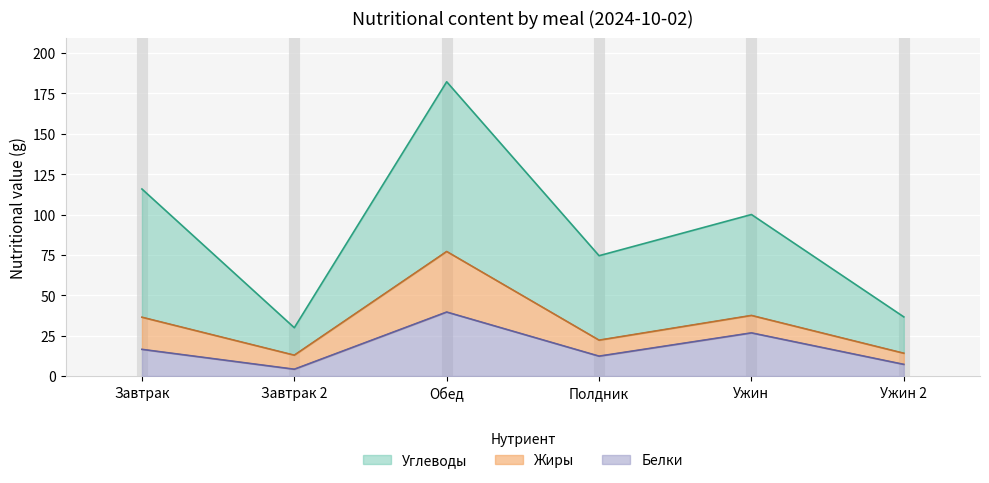

Is it true that Углеводы equals 15.3 at Завтрак 2?

False